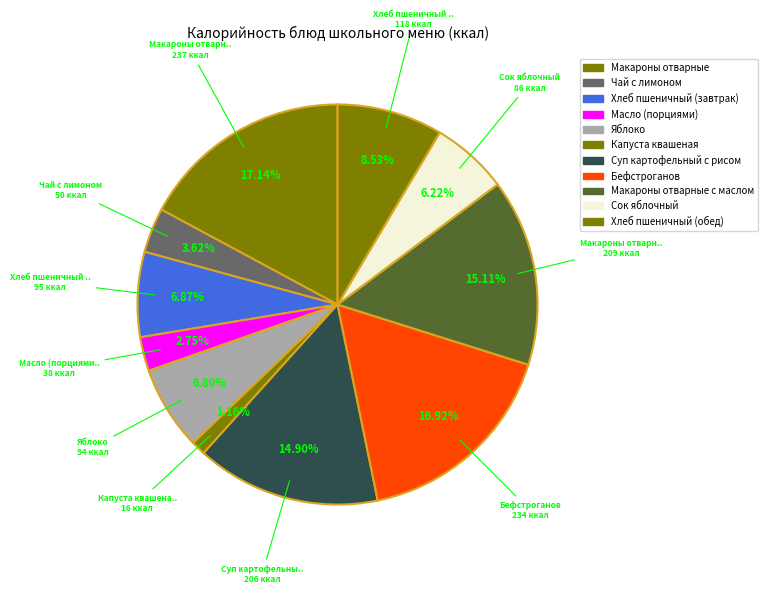

How many slices are in this pie chart?

11